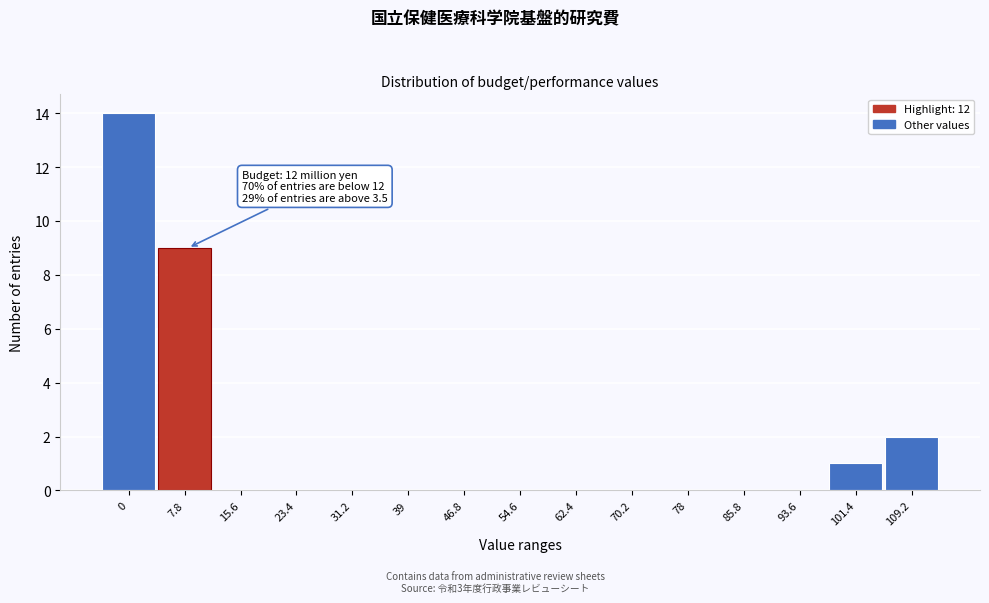

Reading left to right, transcribe all the data shown in this chart.

0=14	7.8=9	15.6=0	23.4=0	31.2=0	39=0	46.8=0	54.6=0	62.4=0	70.2=0	78=0	85.8=0	93.6=0	101.4=1	109.2=2